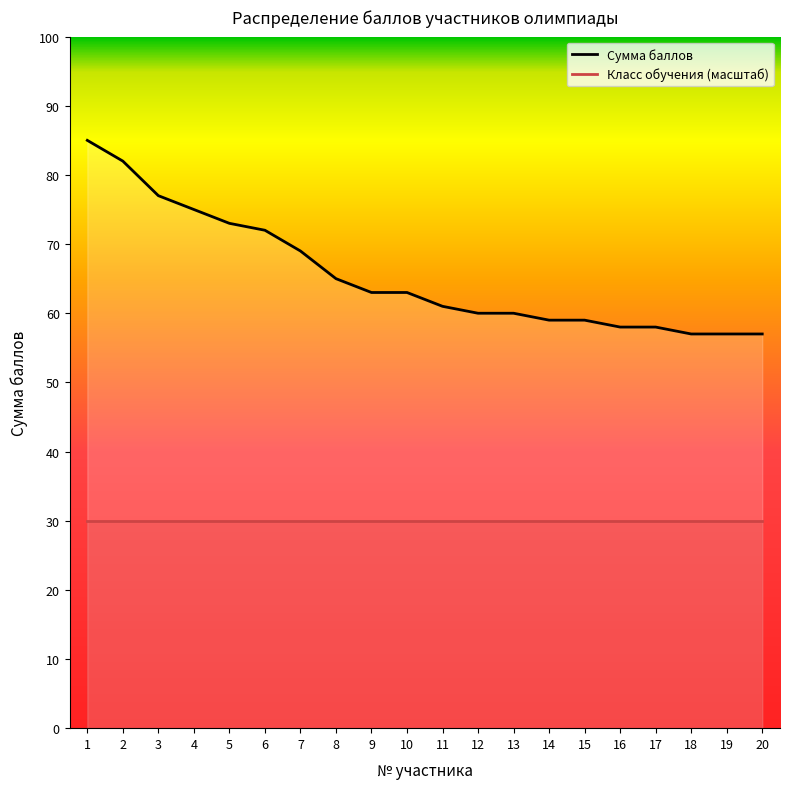

At 1, list the series in order from largest to smallest.

Сумма баллов, Класс обучения (масштаб)